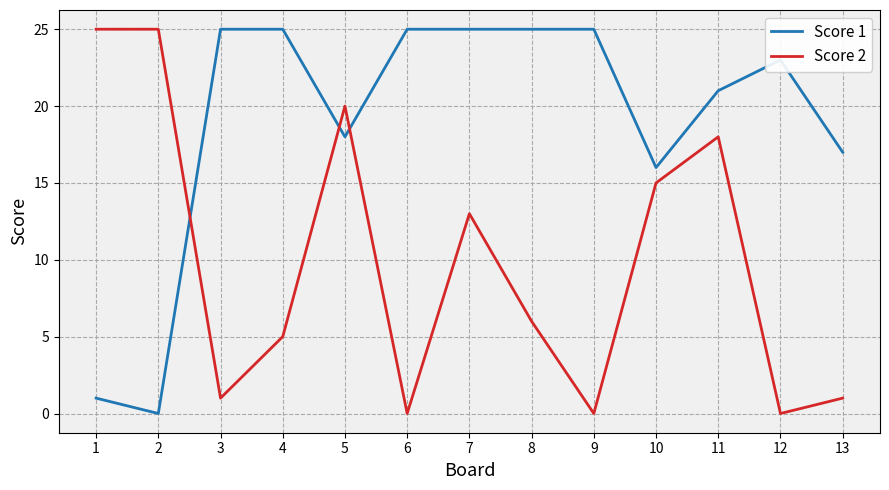

Which series has the largest total across all categories?

Score 1